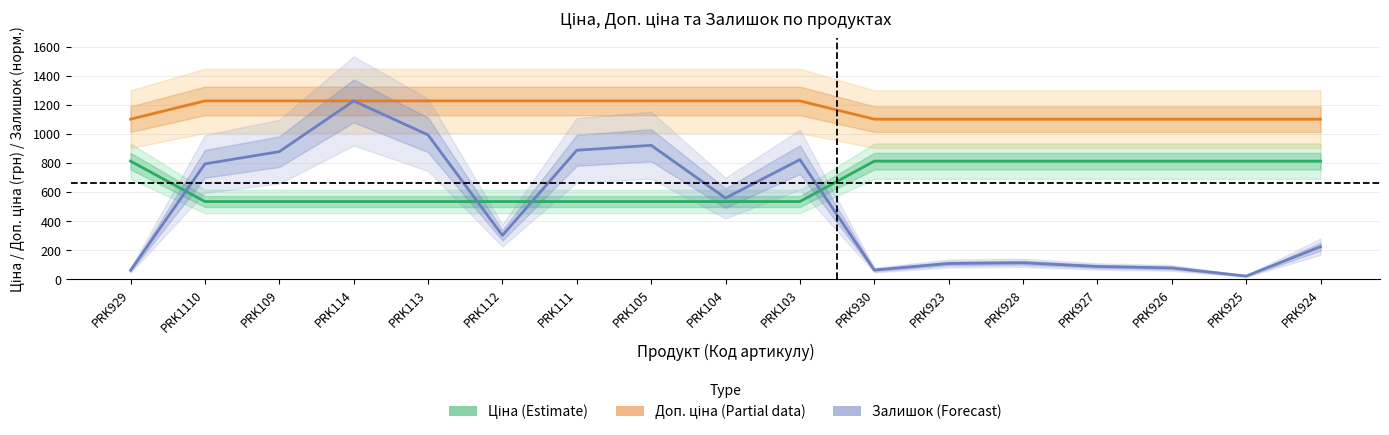

How many lines are shown in the chart?

3